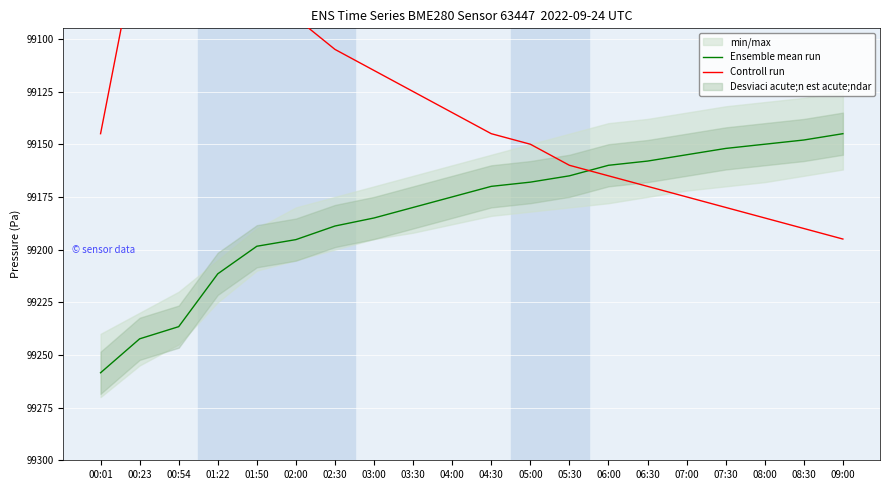

What is the difference between the maximum and minimum values in the Ensemble mean run series?

113.5